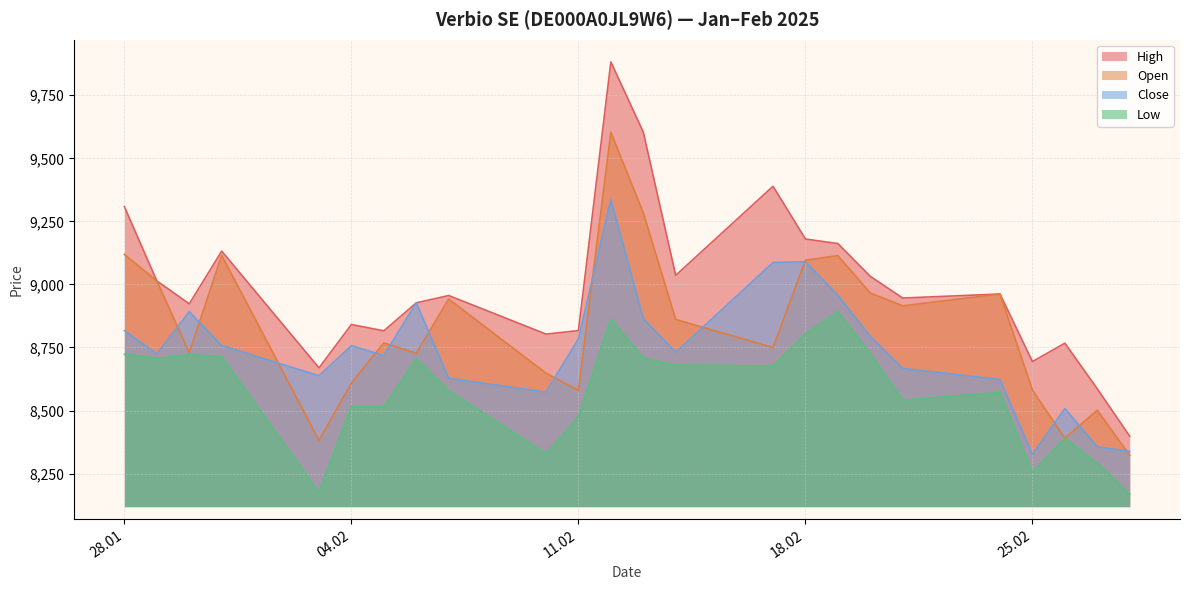

What position from the right is 17.02.2025?

10